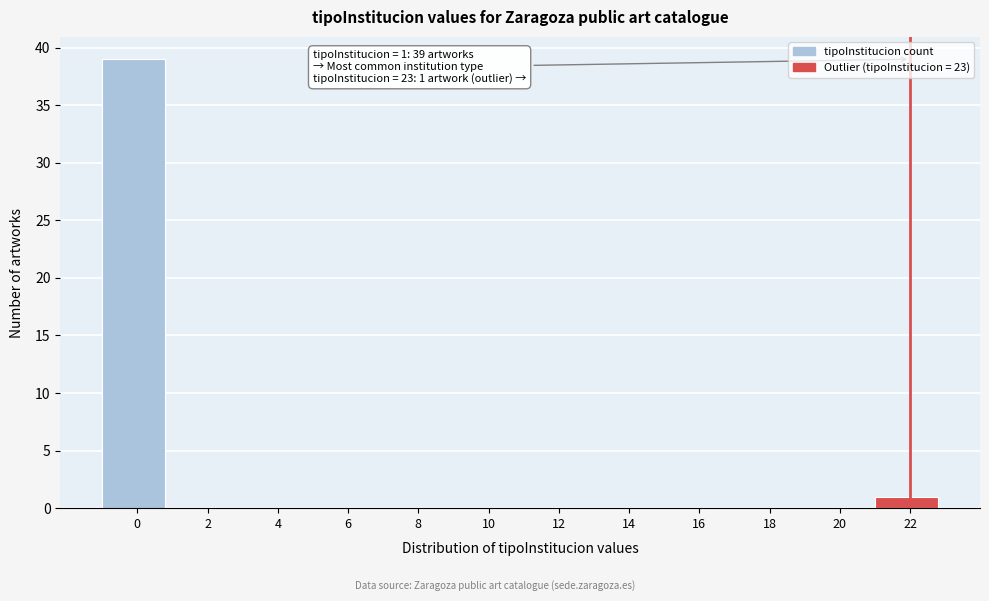

Reading right to left, what are all the values shown in this chart?

22=1	20=0	18=0	16=0	14=0	12=0	10=0	8=0	6=0	4=0	2=0	0=39